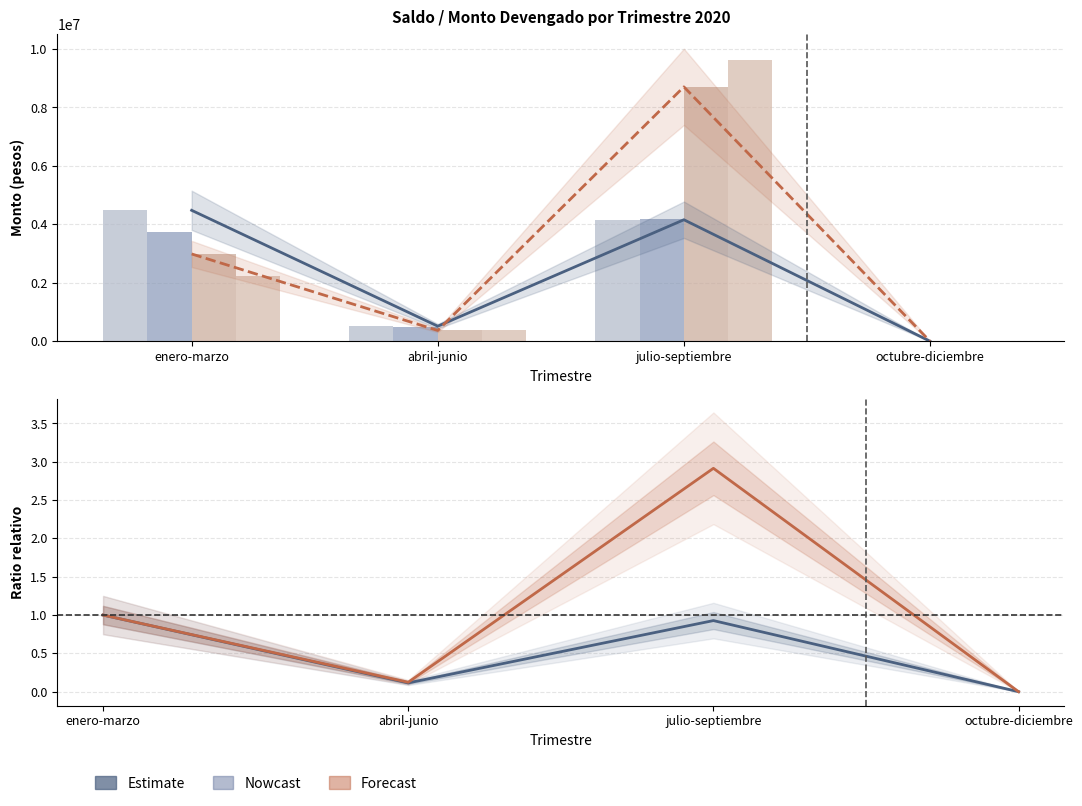

What is the difference between the Crédito Largo Plazo values at julio-septiembre and octubre-diciembre?

0.9